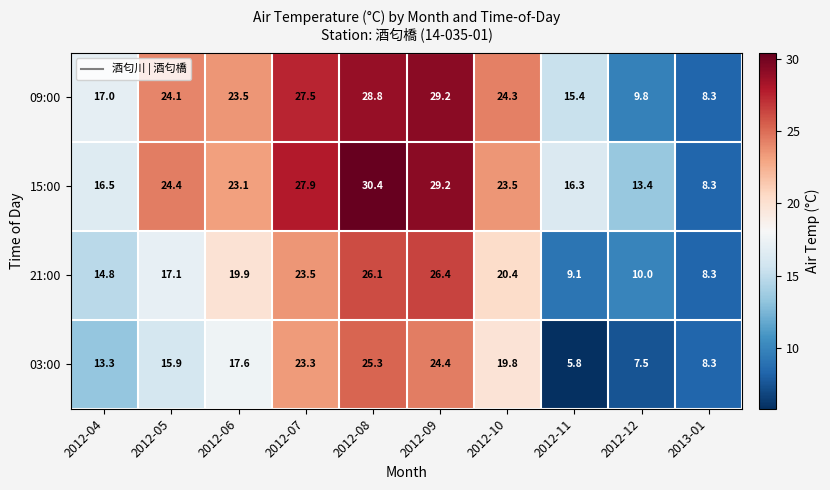

Rank the series by their maximum value, from highest to lowest.

15:00, 09:00, 21:00, 03:00